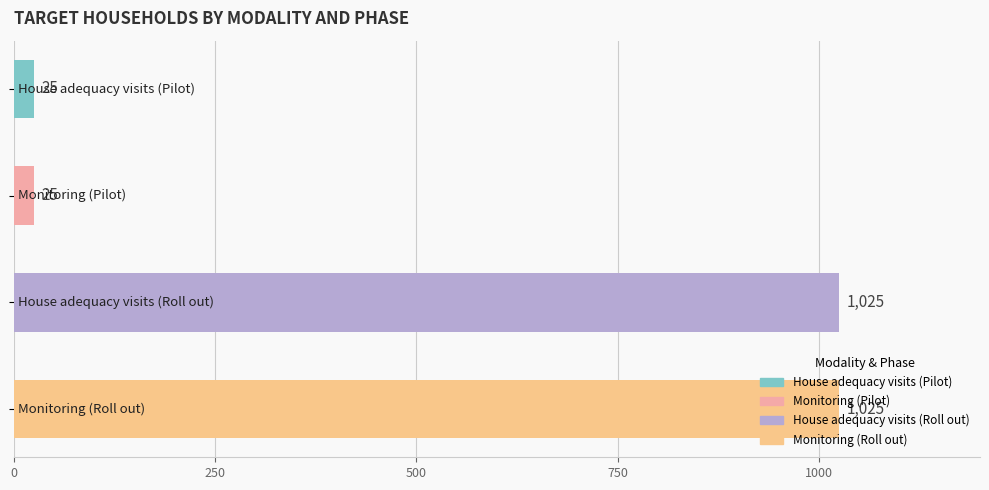

What is the minimum value shown in the chart?

25